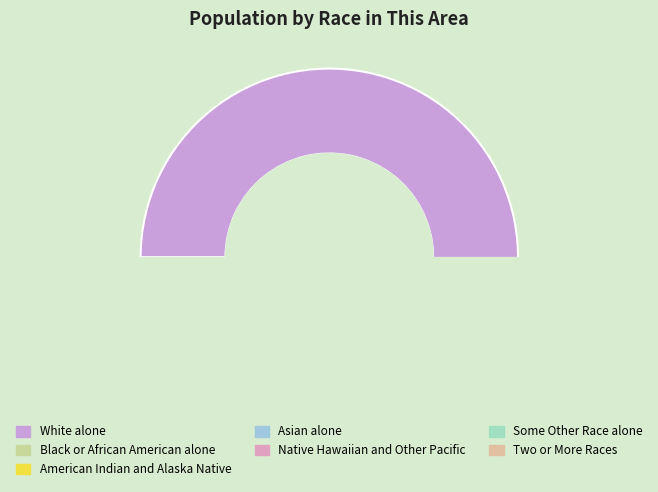

What is the ratio of the value at Native Hawaiian and Other Pacific to the value at American Indian and Alaska Native?

0.8